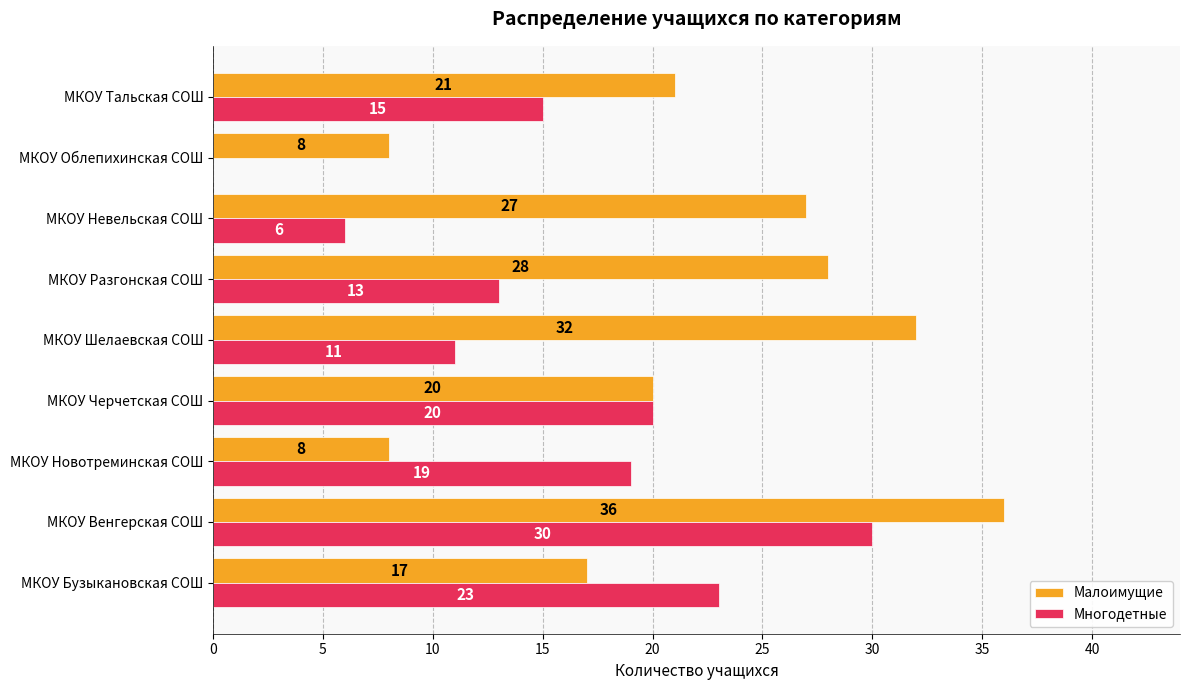

Where is Малоимущие nearest to the value 22?

МКОУ Тальская СОШ